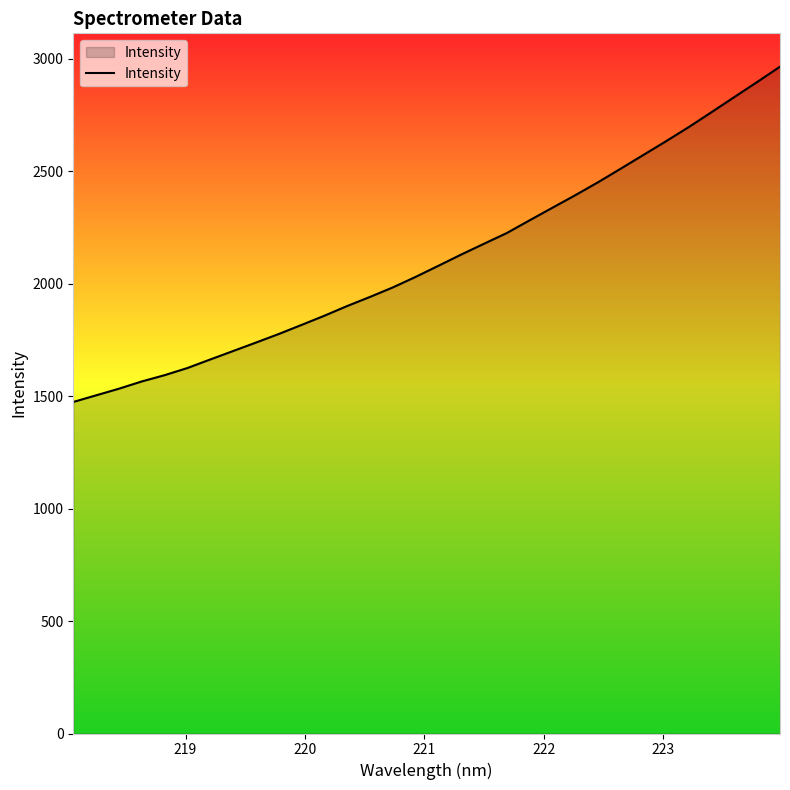

What is the smallest value displayed?

1474.4